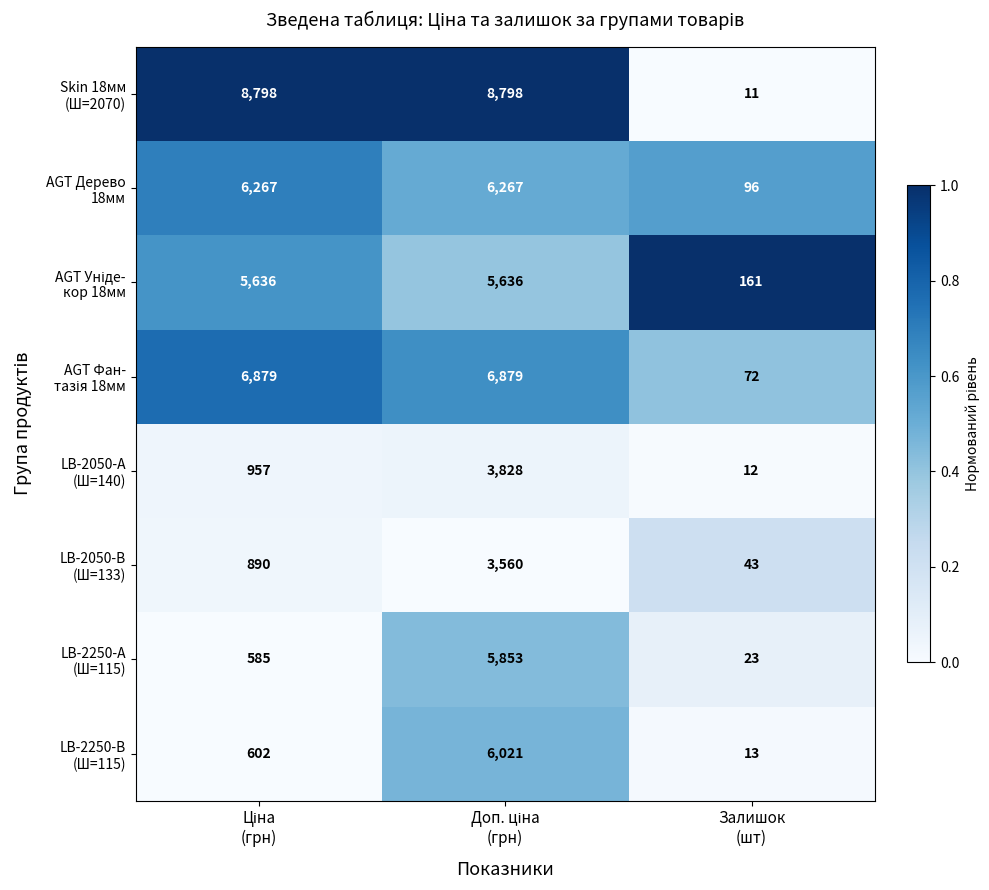

At which category does the chart reach its minimum across all series?

Залишок
(шт)